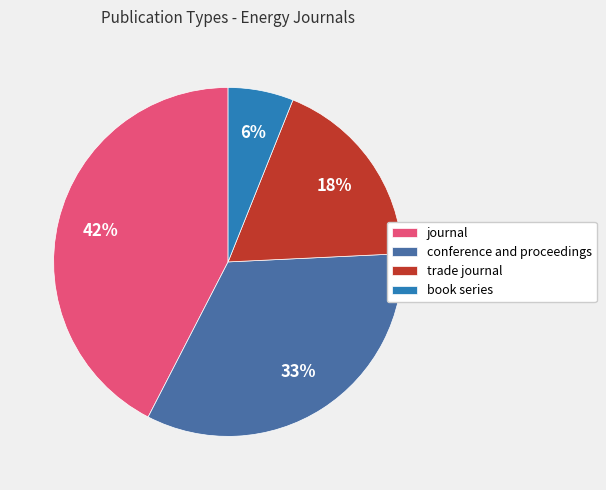

Between trade journal and journal, which is larger?

journal